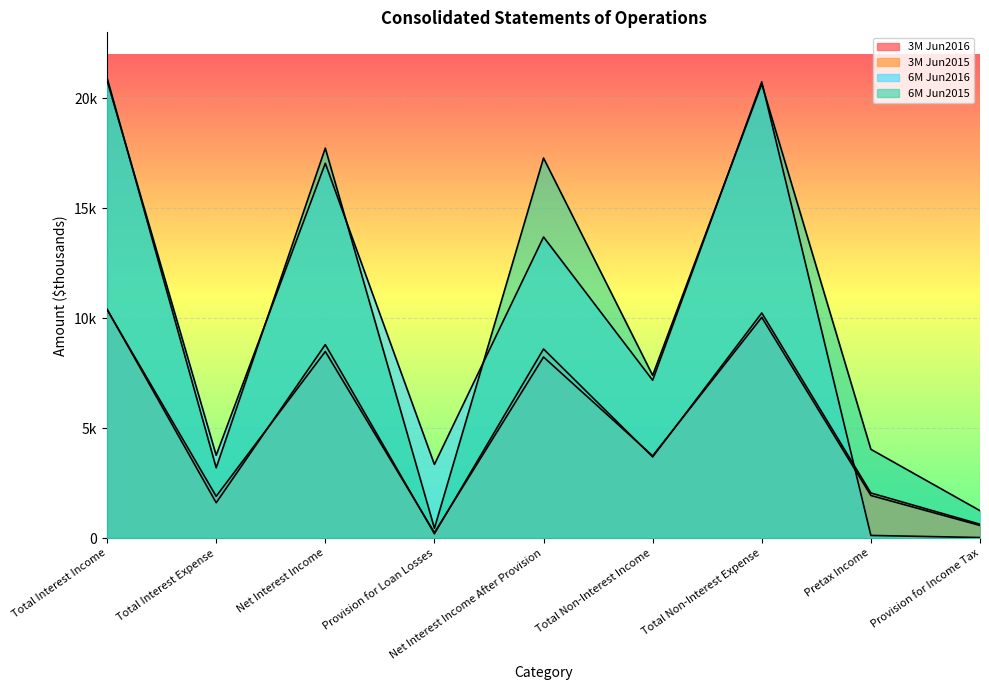

Read the 6M Jun2015 value at Pretax Income, to the nearest 50.

4050